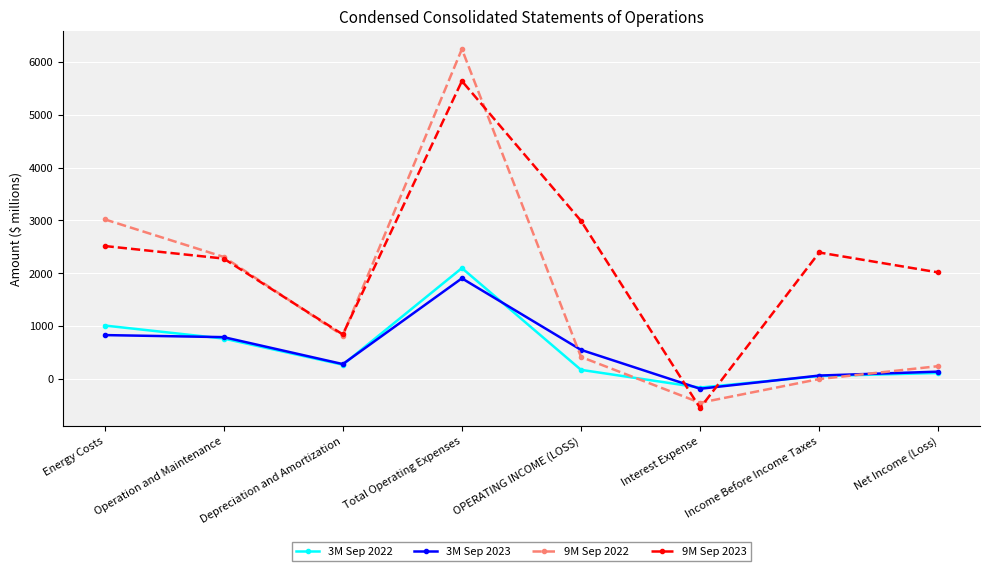

At which category is the sum across all series the highest?

Total Operating Expenses